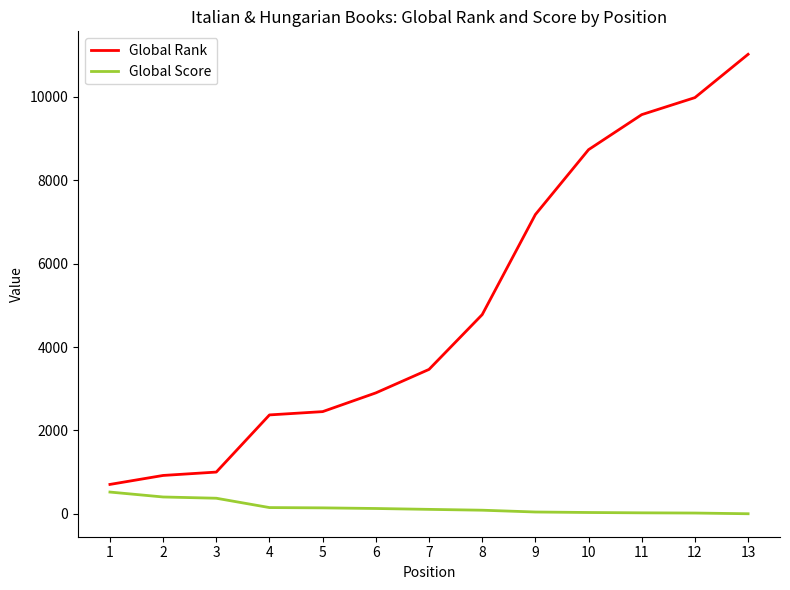

Which series has the largest range (max minus min)?

Global Rank